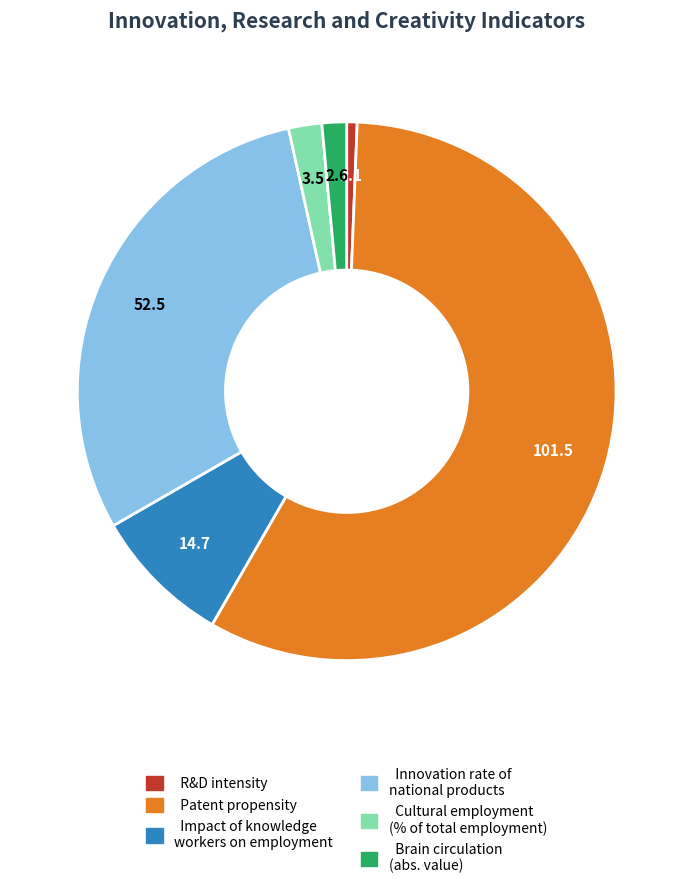

What is the ratio of the value at Impact of knowledge workers to the value at Innovation rate?

0.3